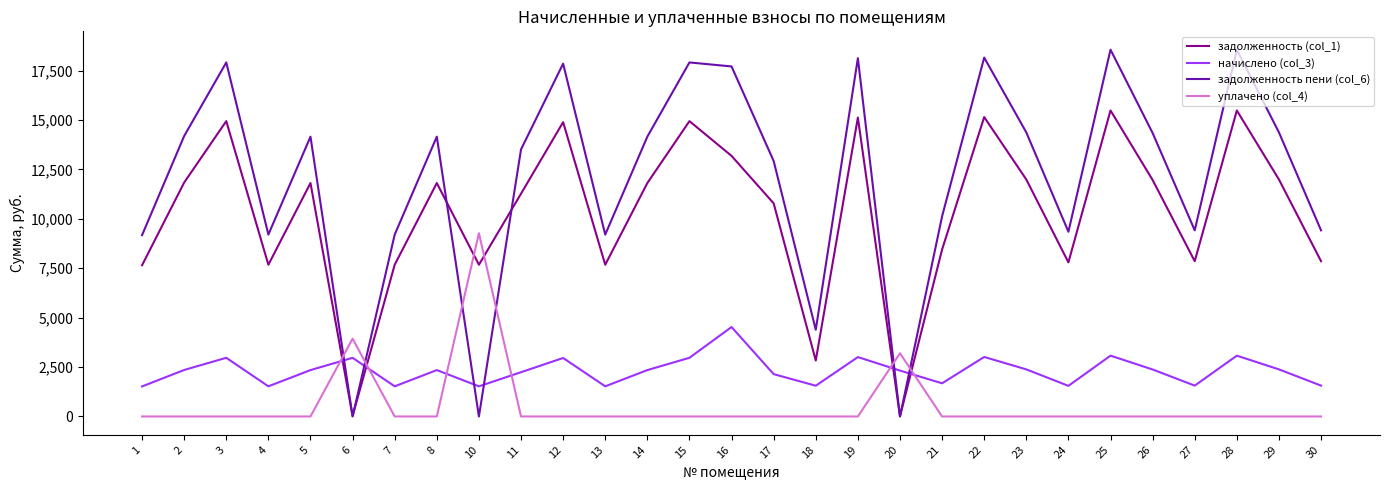

Between 16 and 27, which series saw the biggest shift?

задолженность пени (col_6)